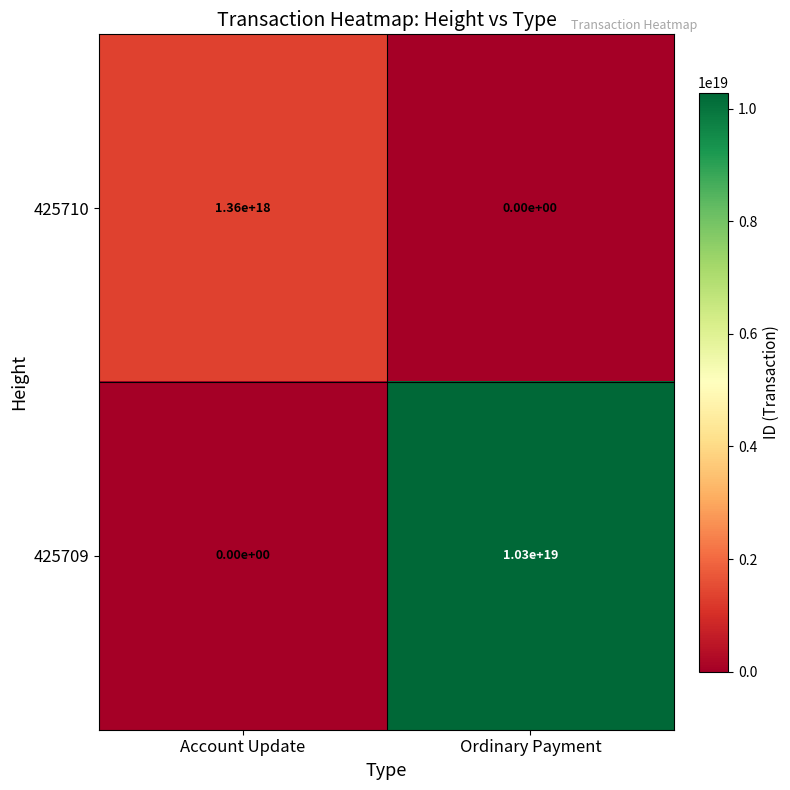

At which label is 425709 closest to 5150000000000000000?

Account Update